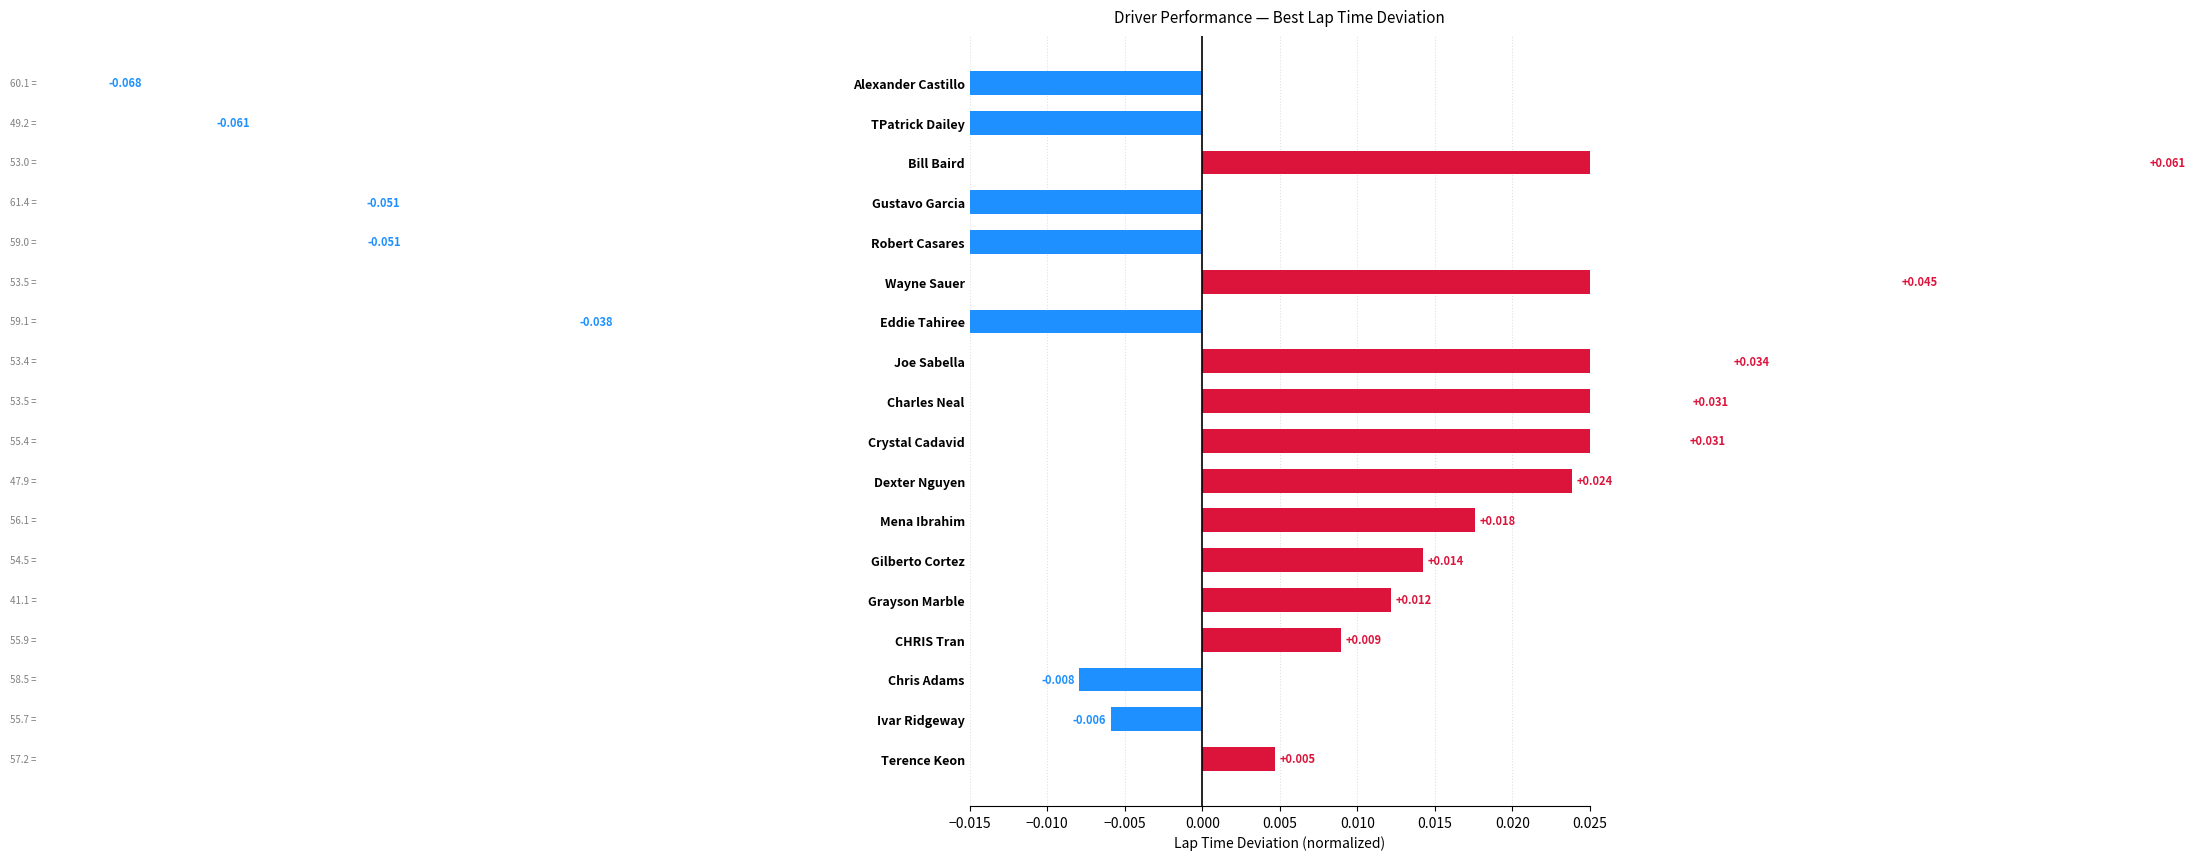

Is it true that the value at Gustavo Garcia is -0.1?

False